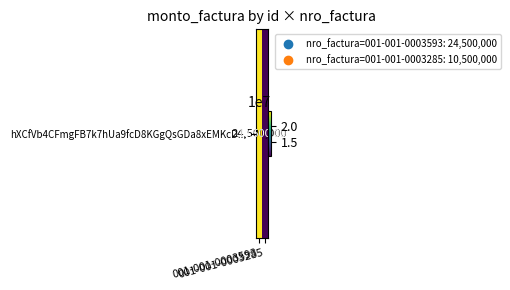

Which label corresponds to the smallest value in the chart?

001-001-0003285